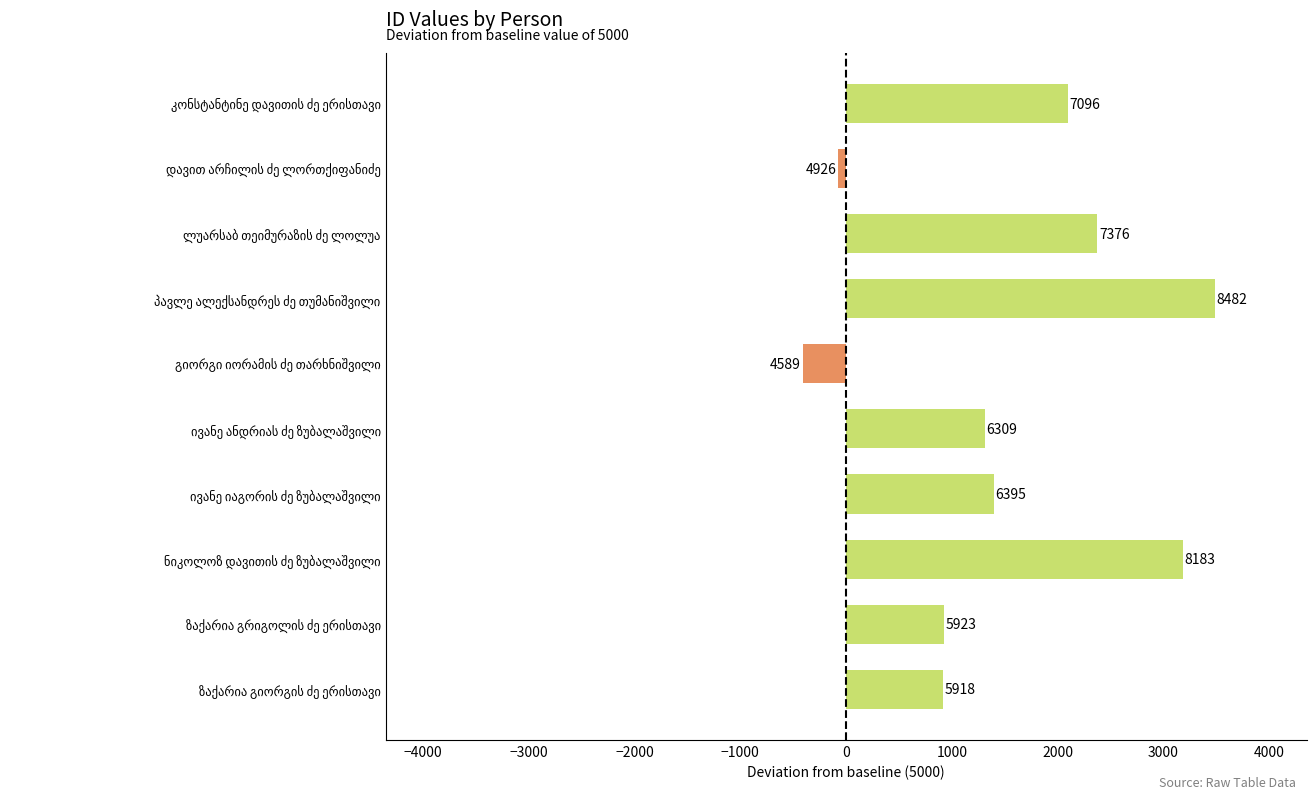

Does the chart contain stacked bars?

No